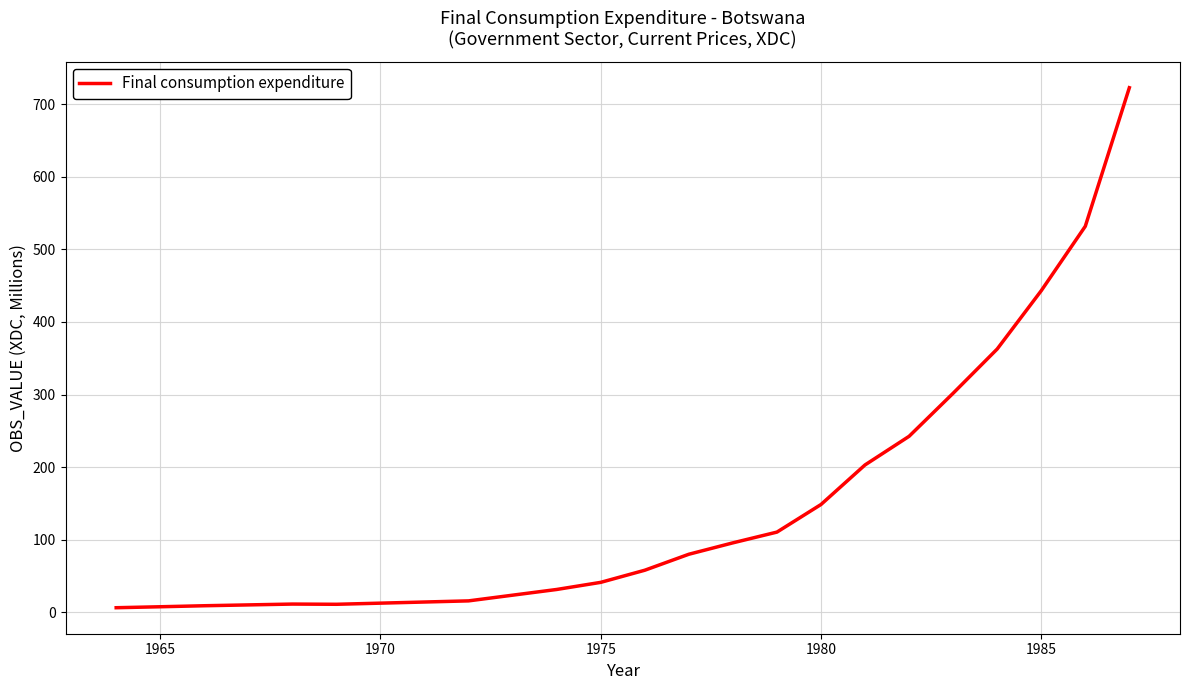

Does the chart display data point markers on the line(s)?

No